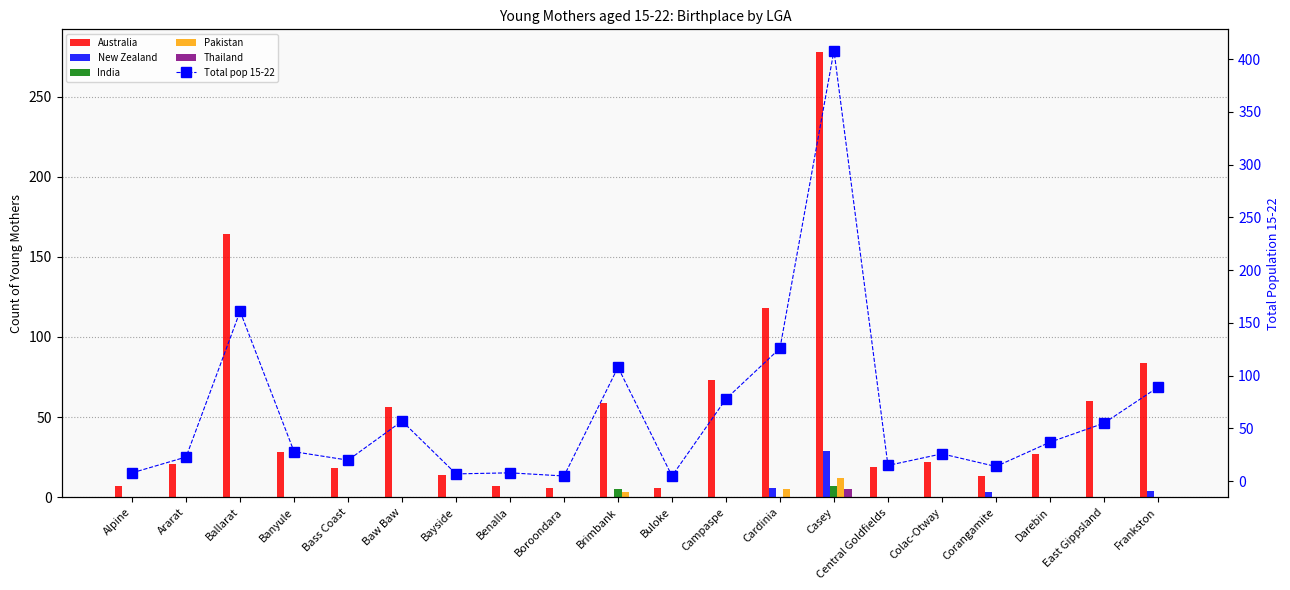

What position from the left is Ballarat?

3